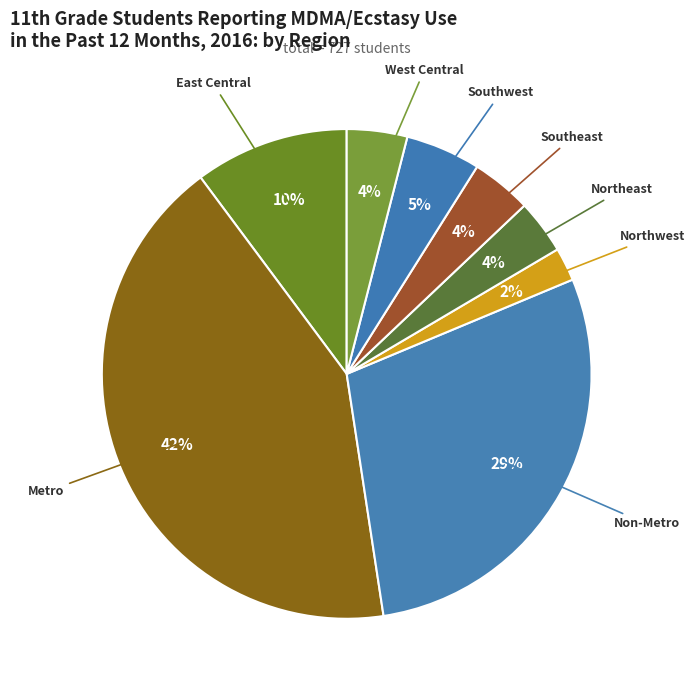

To the nearest percent, what percentage of the pie is Non-Metro?

29%